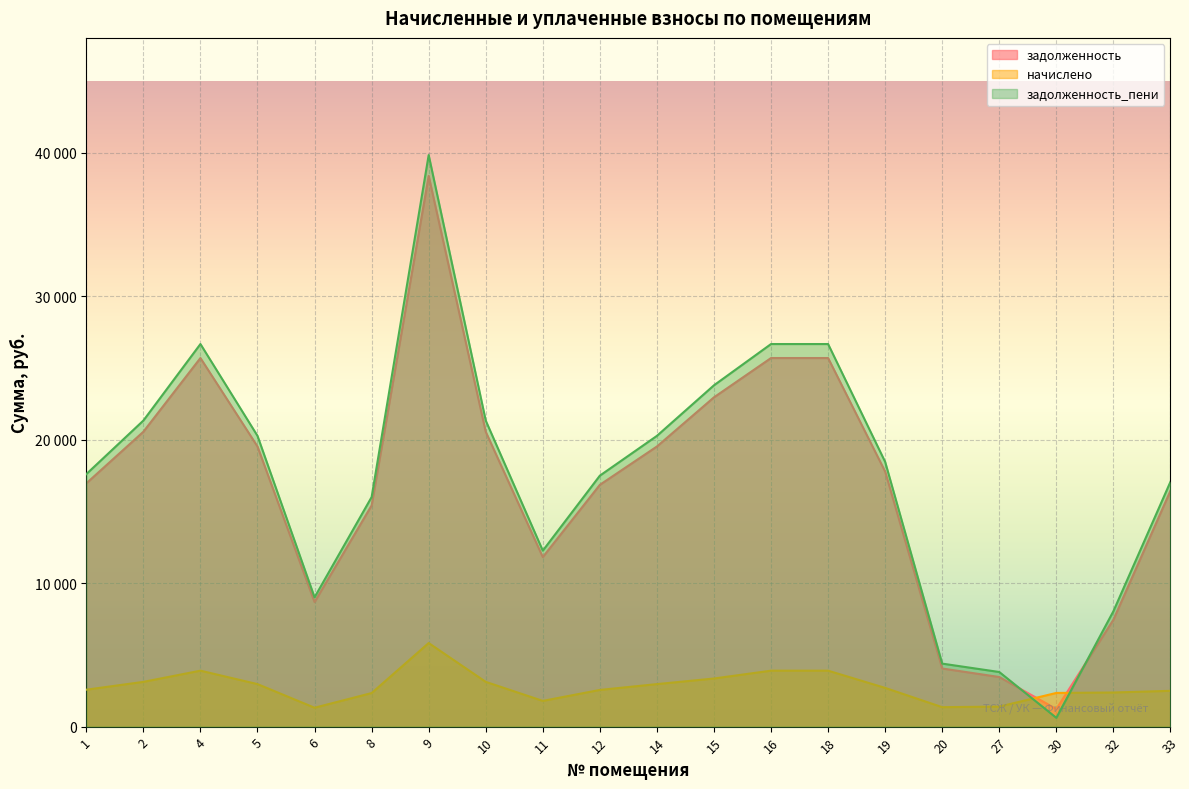

How many lines are shown in the chart?

3